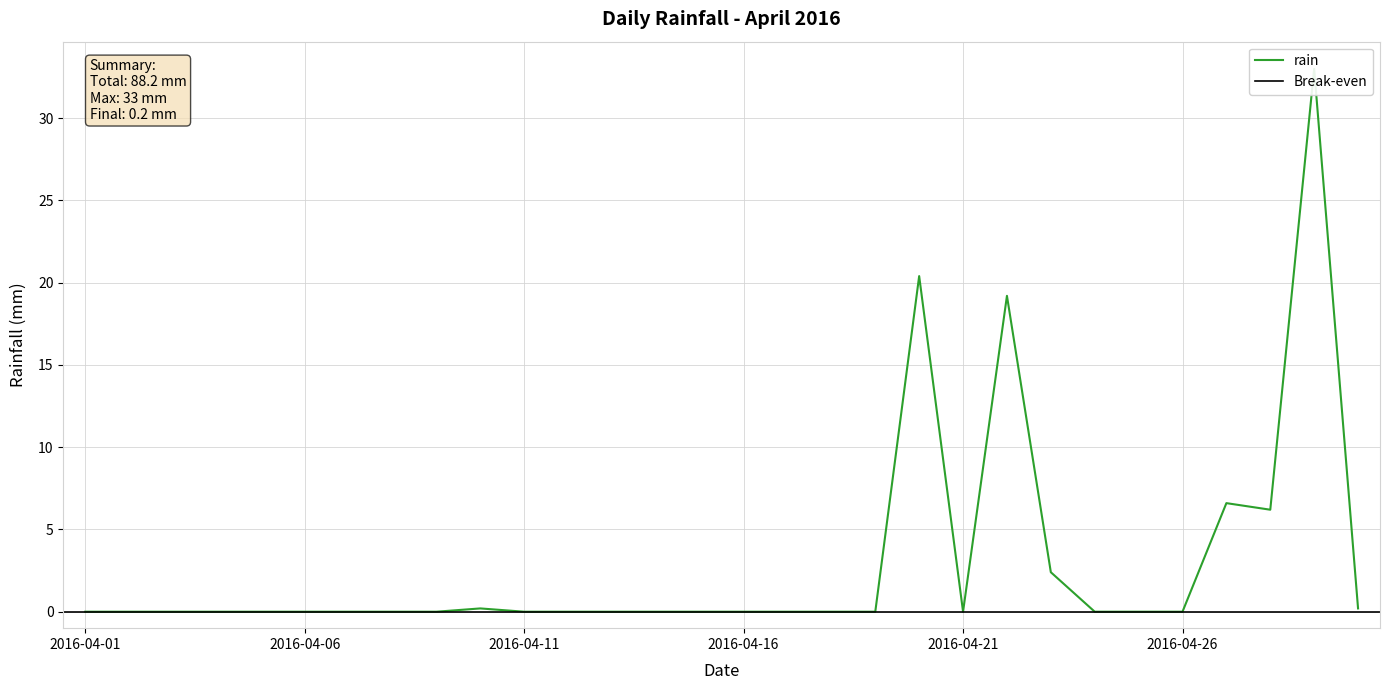

Reading left to right, what are all the values shown in this chart?

0.0	0.0	0.0	0.0	0.0	0.0	0.0	0.0	0.0	0.2	0.0	0.0	0.0	0.0	0.0	0.0	0.0	0.0	0.0	20.4	0.0	19.2	2.4	0.0	0.0	0.0	6.6	6.2	33.0	0.2